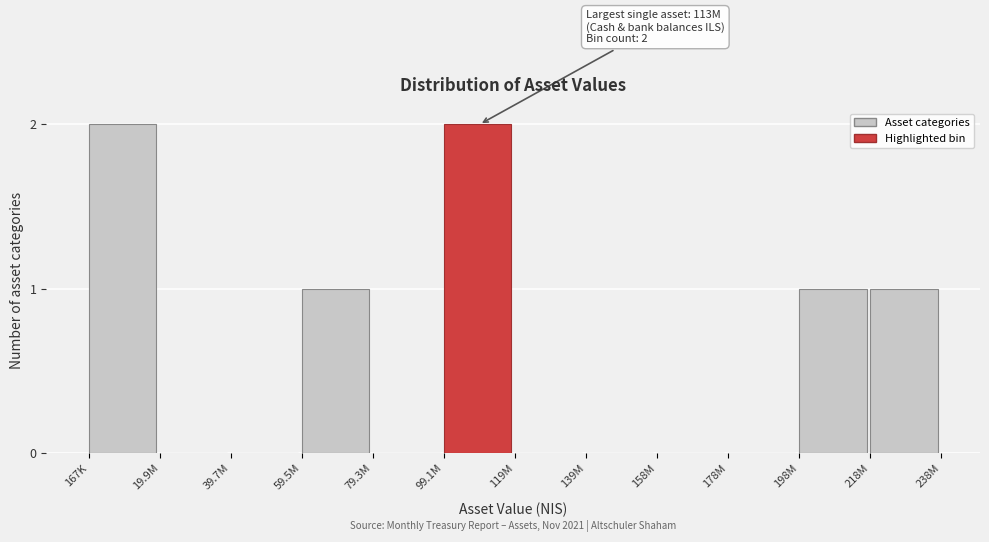

Reading left to right, list all the values displayed in this chart.

167K=2	19.9M=0	39.7M=0	59.5M=1	79.3M=0	99.1M=2	119M=0	139M=0	158M=0	178M=0	198M=1	218M=1